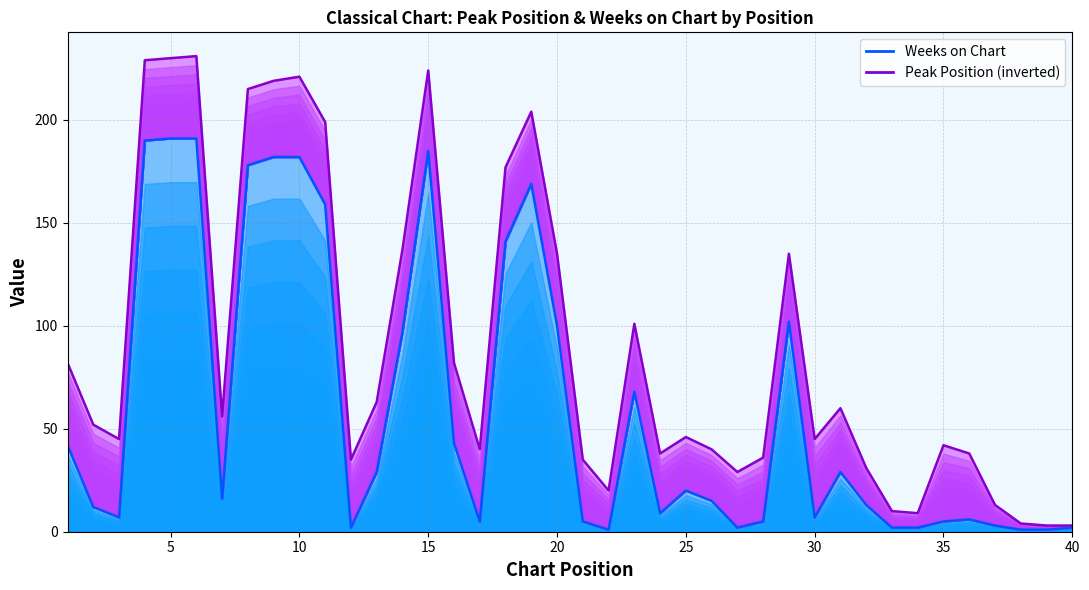

Is the value of Peak Position (inverted) at 25 greater than the value of Weeks on Chart at 28?

Yes